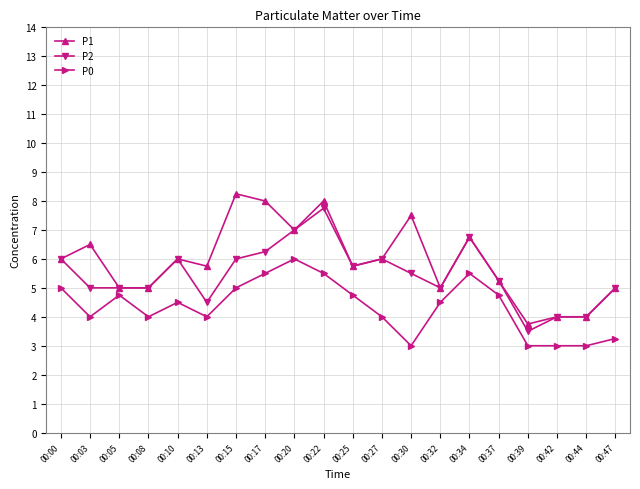

True or false: P0 has a value of 5.5 at 00:34.

True